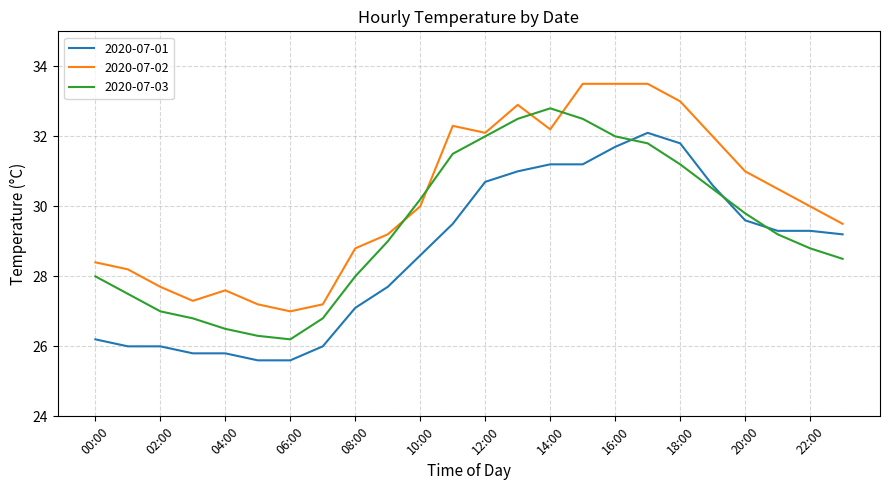

Which series has the largest total across all categories?

2020-07-02